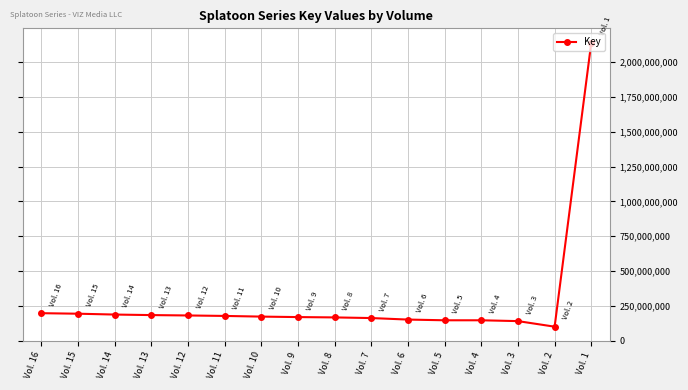

Approximately how many times larger is the value at Vol. 14 compared to Vol. 10?

1.1